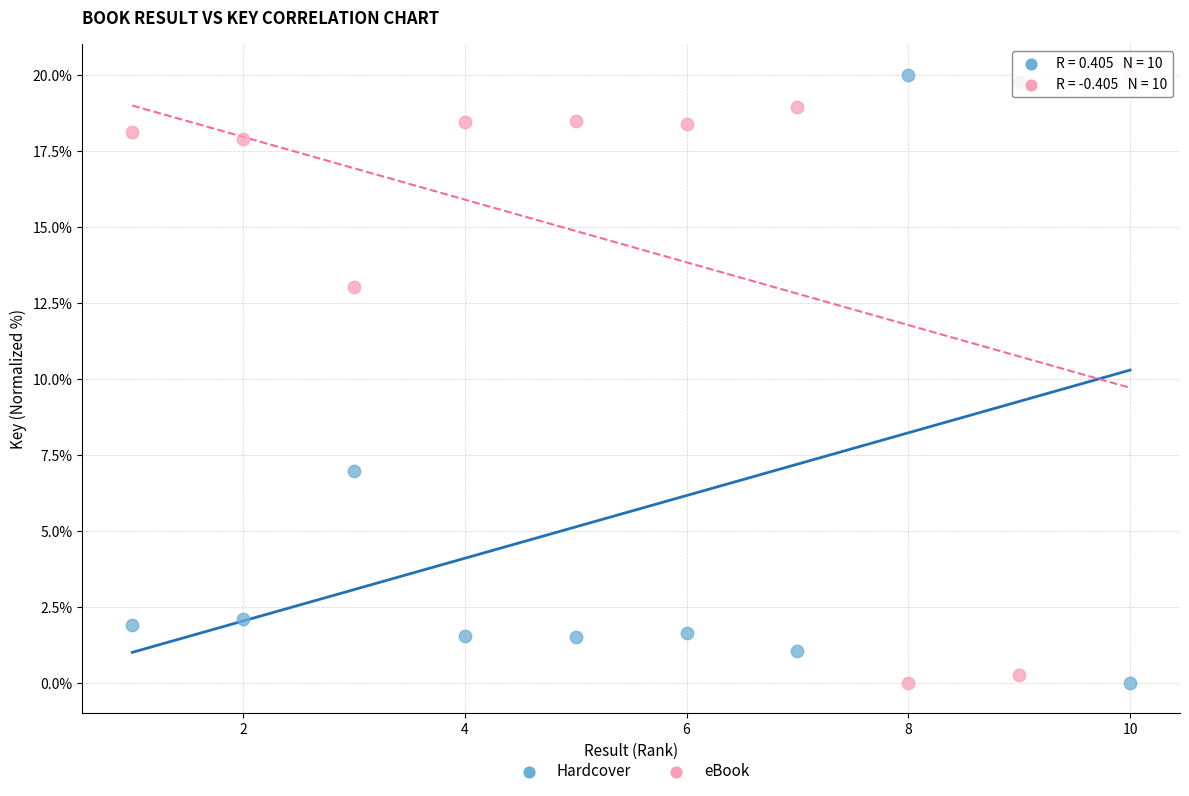

Across all data points, what is the range of Y values (max minus min)?

20.0